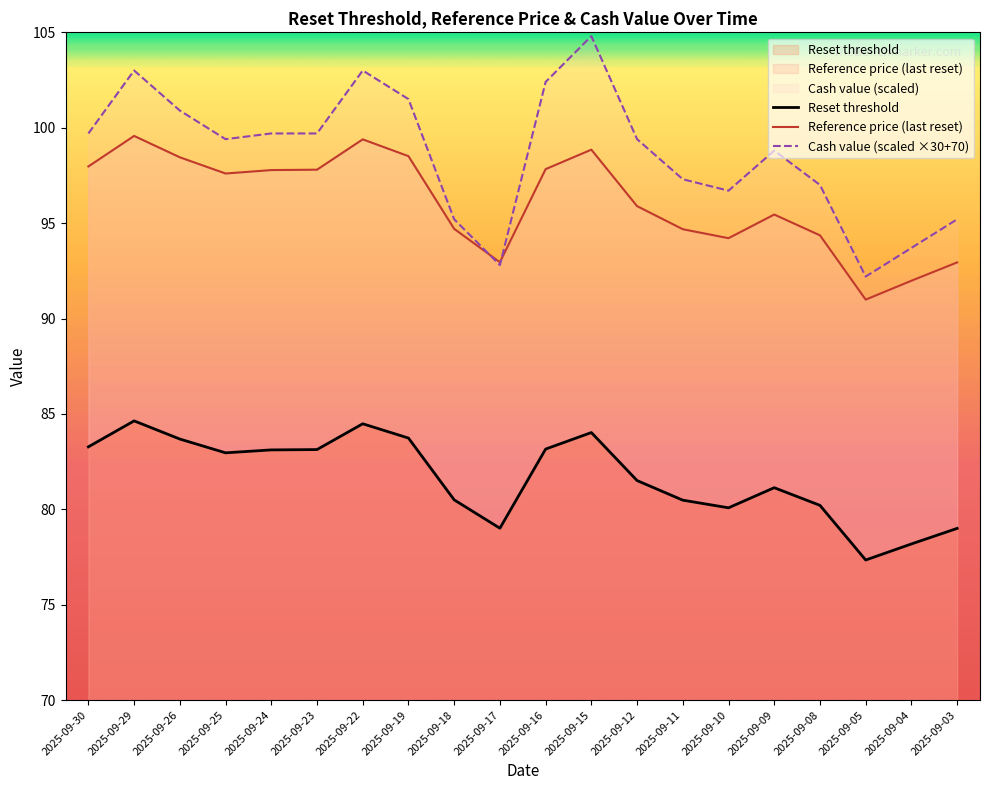

What is the difference between the maximum and second lowest values in the Reset threshold series?

6.5